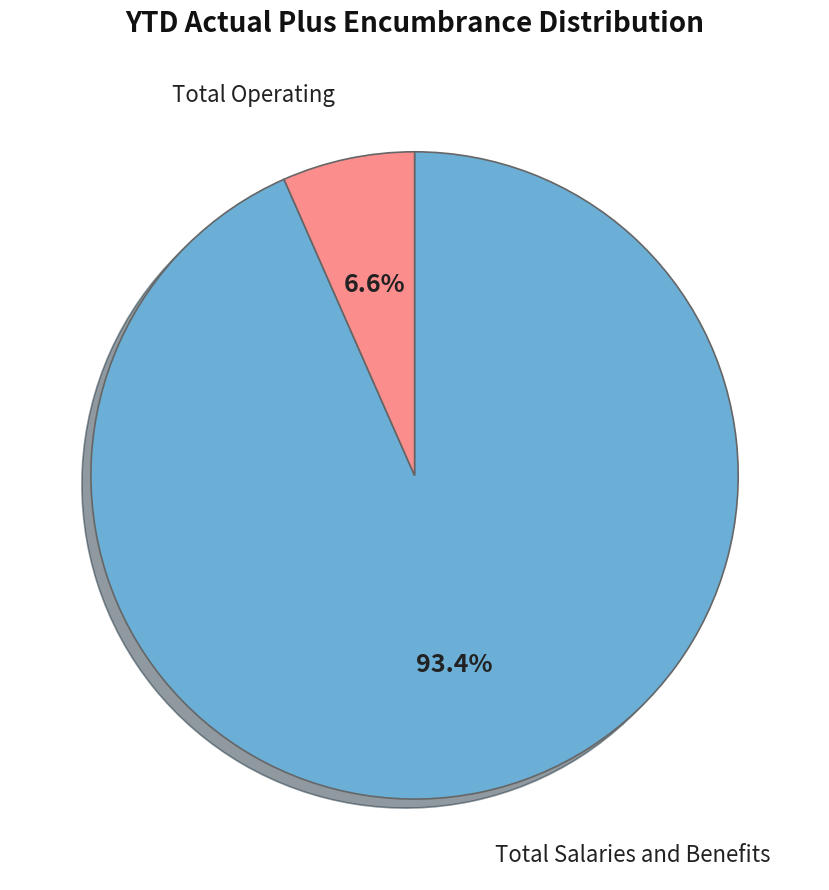

Rank the categories by value from lowest to highest.

Total Operating, Total Salaries and Benefits